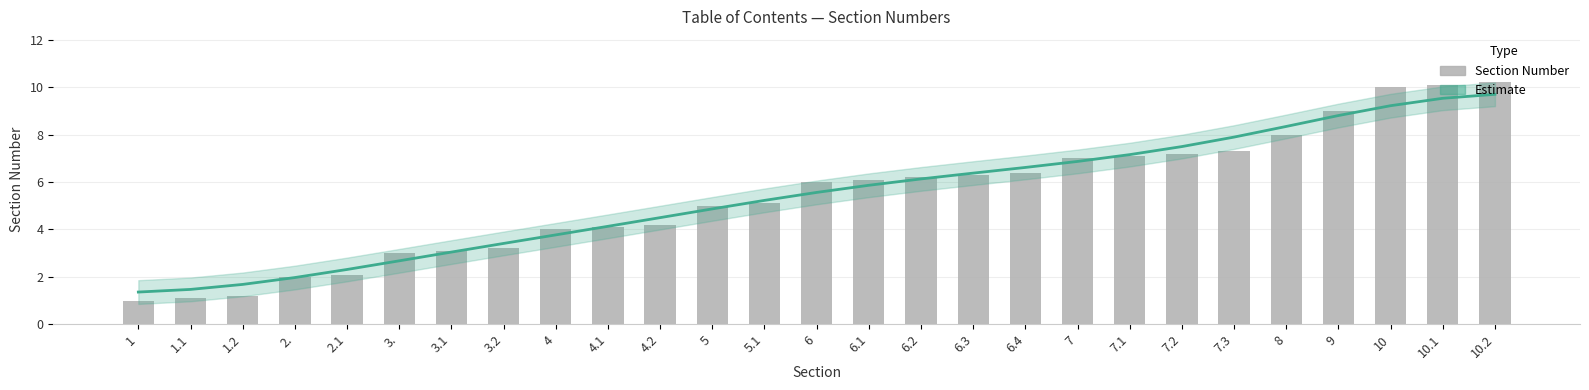

Reading left to right, list all the values displayed in this chart.

Estimate: 1.4	1.5	1.7	2.0	2.3	2.7	3.0	3.4	3.8	4.1	4.5	4.9	5.2	5.6	5.9	6.1	6.4	6.6	6.9	7.2	7.5	7.9	8.3	8.8	9.2	9.5	9.7
Section Number: 1.0	1.1	1.2	2.0	2.1	3.0	3.1	3.2	4.0	4.1	4.2	5.0	5.1	6.0	6.1	6.2	6.3	6.4	7.0	7.1	7.2	7.3	8.0	9.0	10.0	10.1	10.2